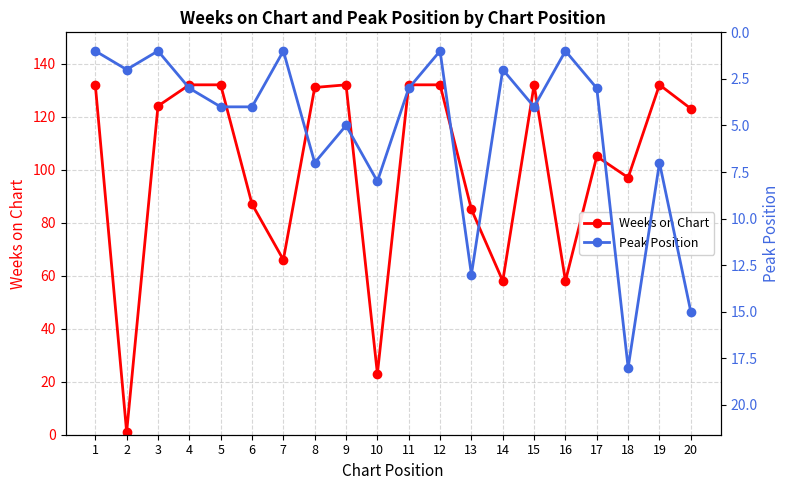

Which series has the largest range (max minus min)?

Weeks on Chart